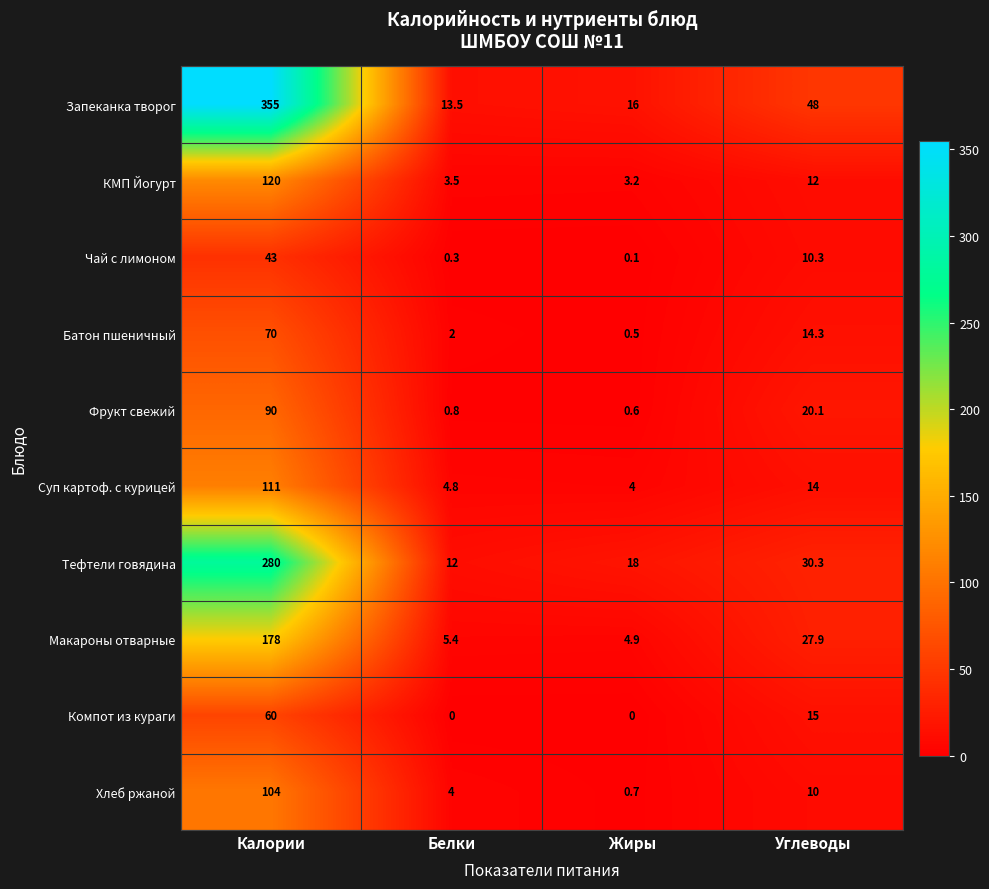

True or false: Фрукт свежий has a value of 141.4 at Калории.

False